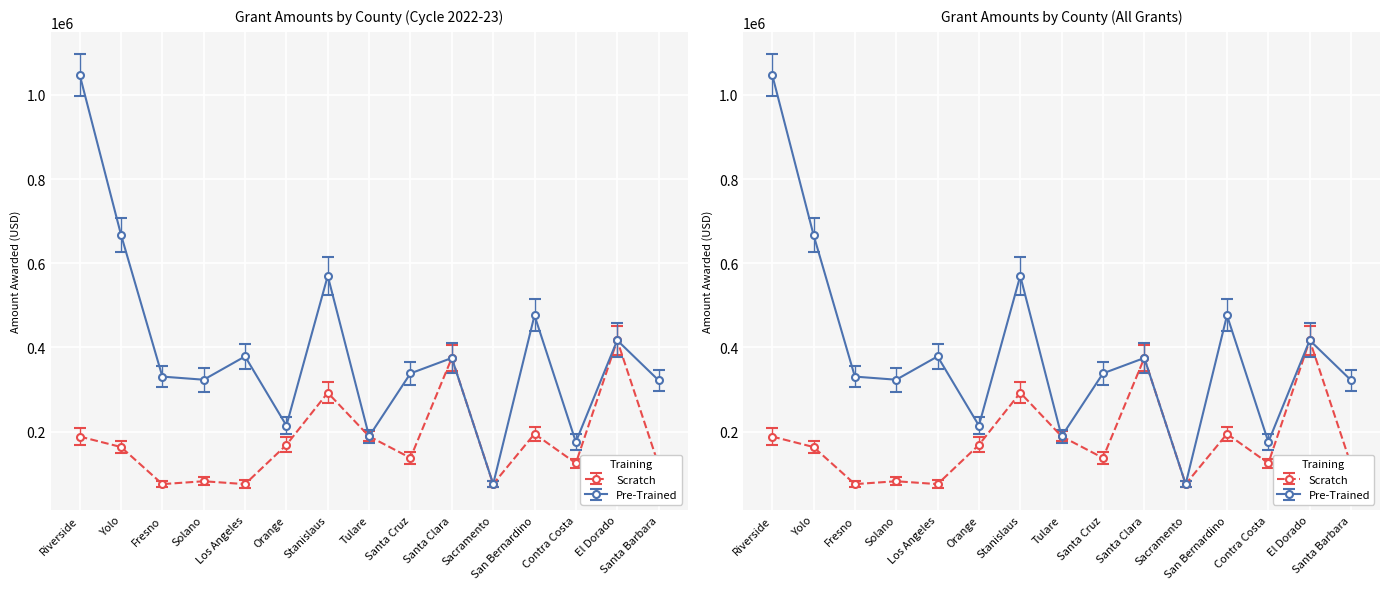

What are all the series names shown in the legend?

Scratch, Pre-Trained